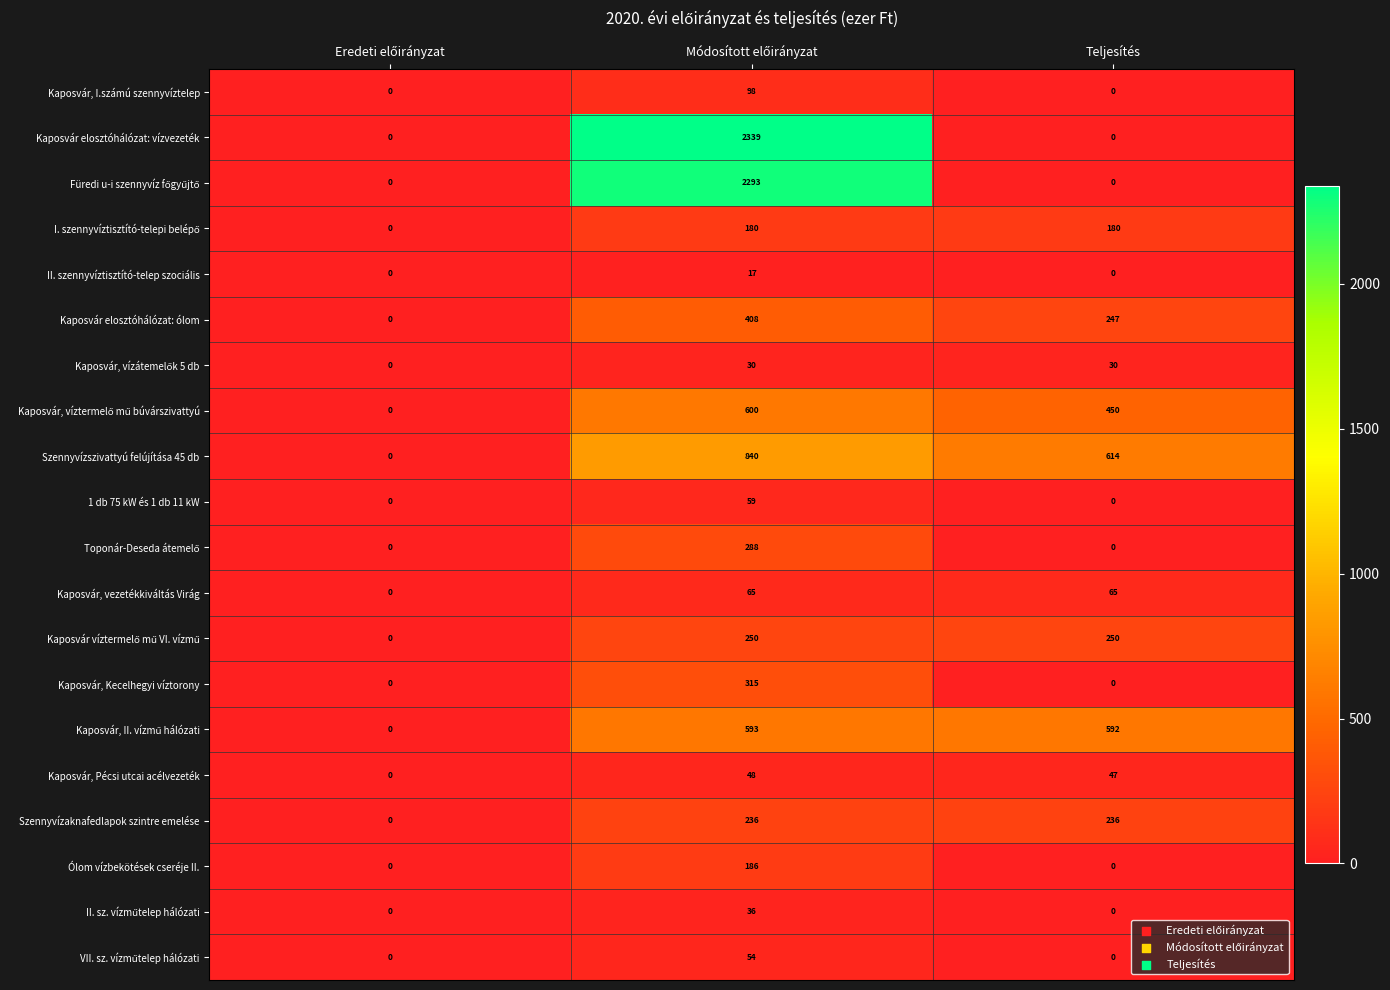

What is the spread (max minus min) of values at Teljesítés?

614